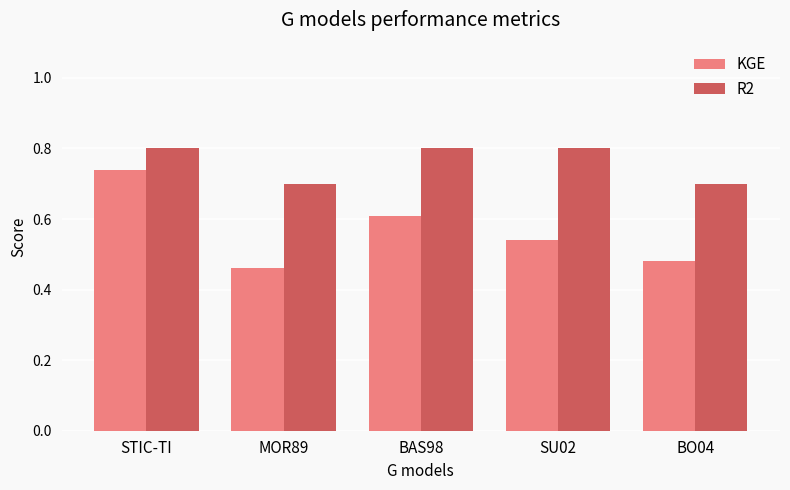

Is the value of KGE at MOR89 greater than the value of R2 at BO04?

No